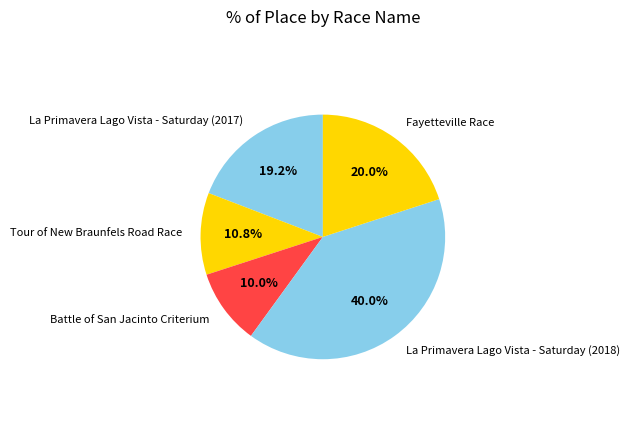

True or false: La Primavera Lago Vista - Saturday (2018) accounts for 53% of the total.

False